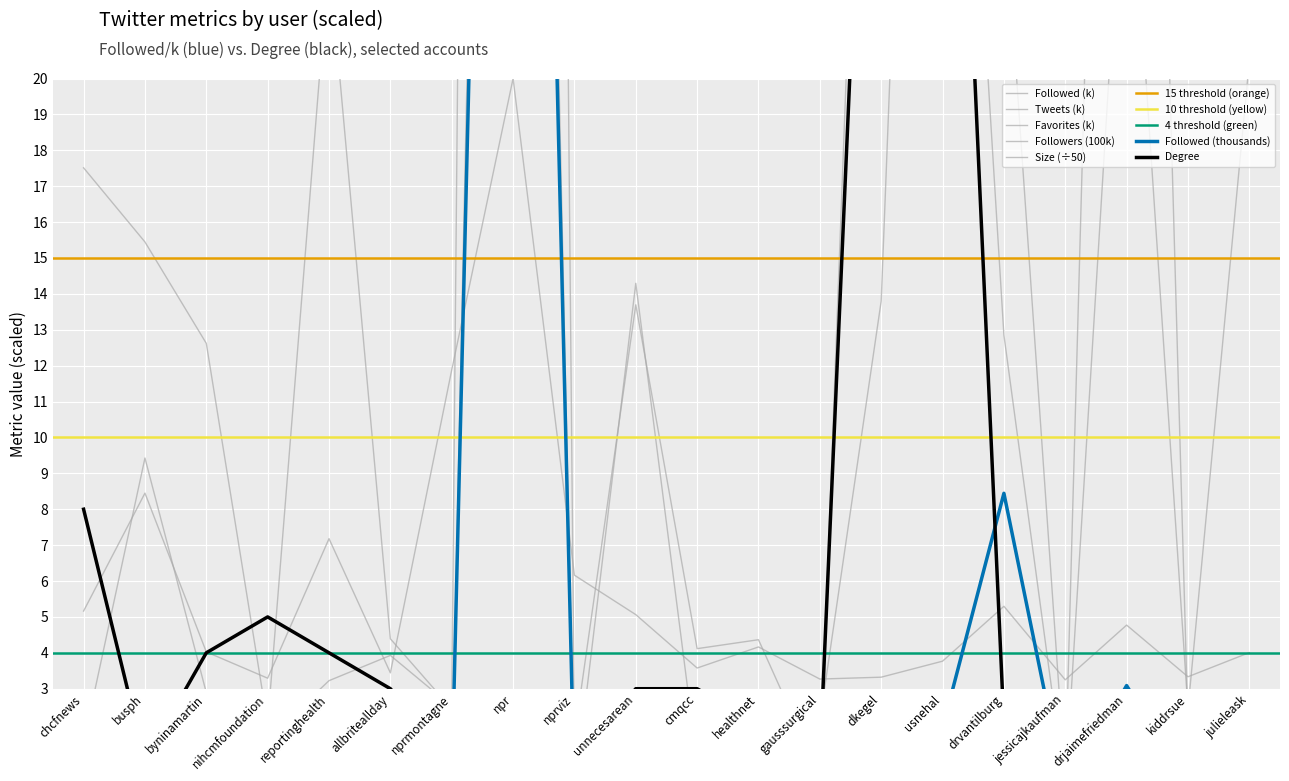

Which category has the highest value across all series?

npr